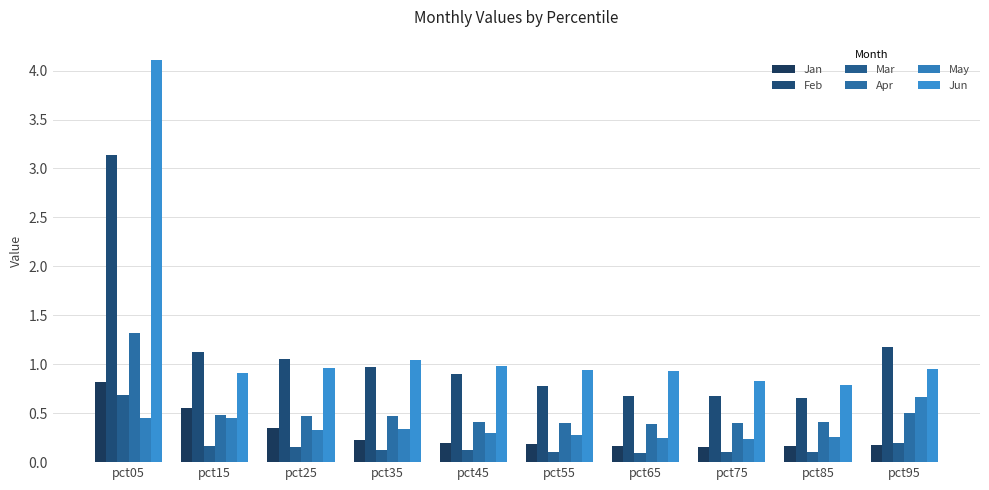

What are all the series names shown in the legend?

Jan, Feb, Mar, Apr, May, Jun